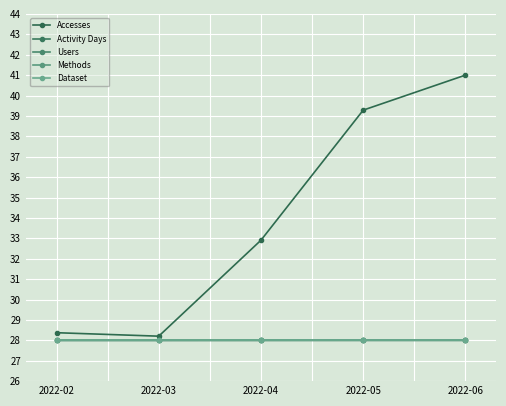

Count the number of categories in the chart.

5